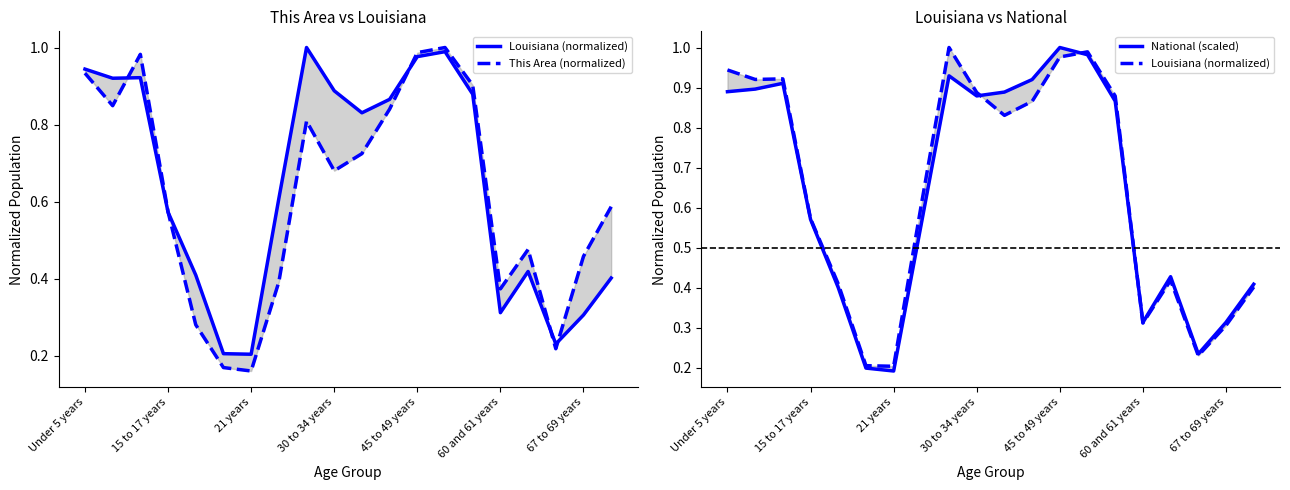

Is this an area chart (filled region under the line)?

No